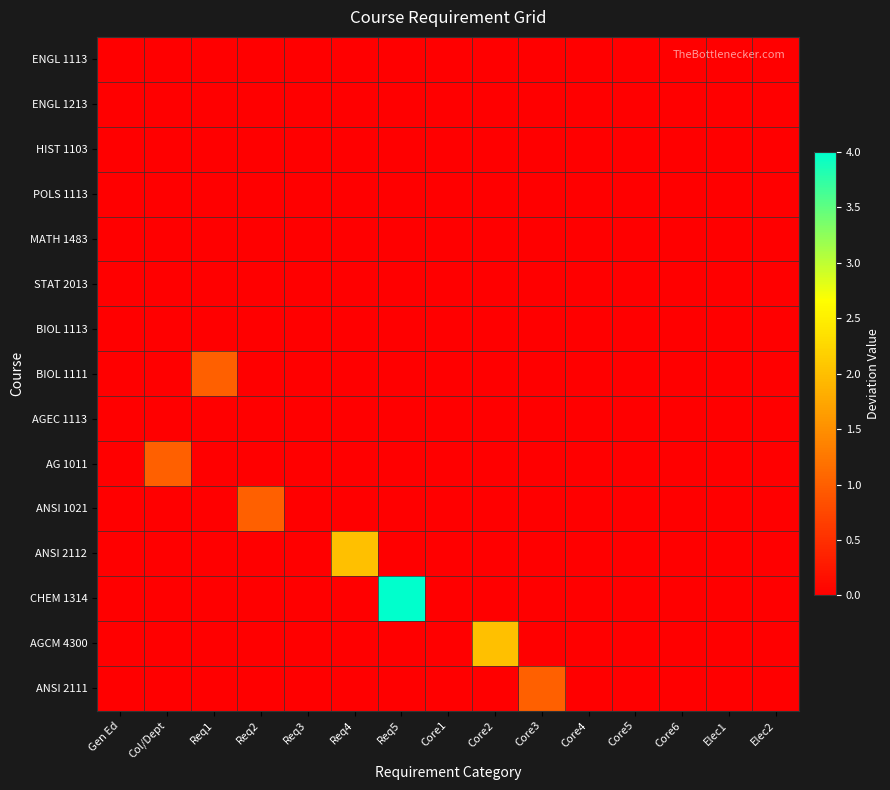

Reading left to right, transcribe all the data shown in this chart.

ENGL 1113: Gen Ed=0	Col/Dept=0	Req1=0	Req2=0	Req3=0	Req4=0	Req5=0	Core1=0	Core2=0	Core3=0	Core4=0	Core5=0	Core6=0	Elec1=0	Elec2=0
ENGL 1213: Gen Ed=0	Col/Dept=0	Req1=0	Req2=0	Req3=0	Req4=0	Req5=0	Core1=0	Core2=0	Core3=0	Core4=0	Core5=0	Core6=0	Elec1=0	Elec2=0
HIST 1103: Gen Ed=0	Col/Dept=0	Req1=0	Req2=0	Req3=0	Req4=0	Req5=0	Core1=0	Core2=0	Core3=0	Core4=0	Core5=0	Core6=0	Elec1=0	Elec2=0
POLS 1113: Gen Ed=0	Col/Dept=0	Req1=0	Req2=0	Req3=0	Req4=0	Req5=0	Core1=0	Core2=0	Core3=0	Core4=0	Core5=0	Core6=0	Elec1=0	Elec2=0
MATH 1483: Gen Ed=0	Col/Dept=0	Req1=0	Req2=0	Req3=0	Req4=0	Req5=0	Core1=0	Core2=0	Core3=0	Core4=0	Core5=0	Core6=0	Elec1=0	Elec2=0
STAT 2013: Gen Ed=0	Col/Dept=0	Req1=0	Req2=0	Req3=0	Req4=0	Req5=0	Core1=0	Core2=0	Core3=0	Core4=0	Core5=0	Core6=0	Elec1=0	Elec2=0
BIOL 1113: Gen Ed=0	Col/Dept=0	Req1=0	Req2=0	Req3=0	Req4=0	Req5=0	Core1=0	Core2=0	Core3=0	Core4=0	Core5=0	Core6=0	Elec1=0	Elec2=0
BIOL 1111: Gen Ed=0	Col/Dept=0	Req1=1	Req2=0	Req3=0	Req4=0	Req5=0	Core1=0	Core2=0	Core3=0	Core4=0	Core5=0	Core6=0	Elec1=0	Elec2=0
AGEC 1113: Gen Ed=0	Col/Dept=0	Req1=0	Req2=0	Req3=0	Req4=0	Req5=0	Core1=0	Core2=0	Core3=0	Core4=0	Core5=0	Core6=0	Elec1=0	Elec2=0
AG 1011: Gen Ed=0	Col/Dept=1	Req1=0	Req2=0	Req3=0	Req4=0	Req5=0	Core1=0	Core2=0	Core3=0	Core4=0	Core5=0	Core6=0	Elec1=0	Elec2=0
ANSI 1021: Gen Ed=0	Col/Dept=0	Req1=0	Req2=1	Req3=0	Req4=0	Req5=0	Core1=0	Core2=0	Core3=0	Core4=0	Core5=0	Core6=0	Elec1=0	Elec2=0
ANSI 2112: Gen Ed=0	Col/Dept=0	Req1=0	Req2=0	Req3=0	Req4=2	Req5=0	Core1=0	Core2=0	Core3=0	Core4=0	Core5=0	Core6=0	Elec1=0	Elec2=0
CHEM 1314: Gen Ed=0	Col/Dept=0	Req1=0	Req2=0	Req3=0	Req4=0	Req5=4	Core1=0	Core2=0	Core3=0	Core4=0	Core5=0	Core6=0	Elec1=0	Elec2=0
AGCM 4300: Gen Ed=0	Col/Dept=0	Req1=0	Req2=0	Req3=0	Req4=0	Req5=0	Core1=0	Core2=2	Core3=0	Core4=0	Core5=0	Core6=0	Elec1=0	Elec2=0
ANSI 2111: Gen Ed=0	Col/Dept=0	Req1=0	Req2=0	Req3=0	Req4=0	Req5=0	Core1=0	Core2=0	Core3=1	Core4=0	Core5=0	Core6=0	Elec1=0	Elec2=0